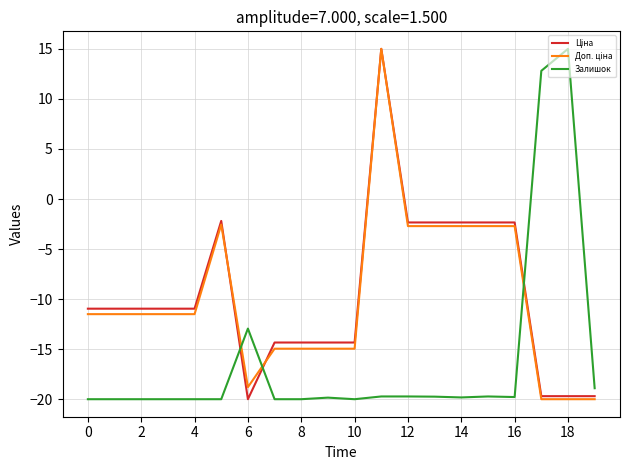

What is the highest value of the Залишок series?

15.0